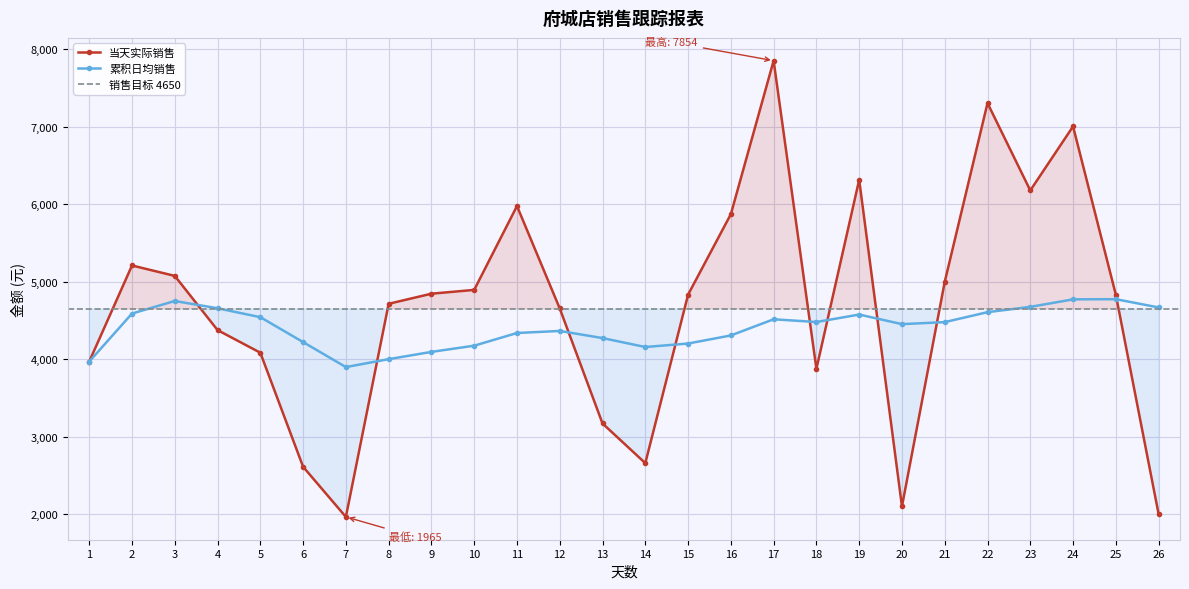

What is the difference between the second highest and second lowest values in the 累积日均销售 series?

803.8